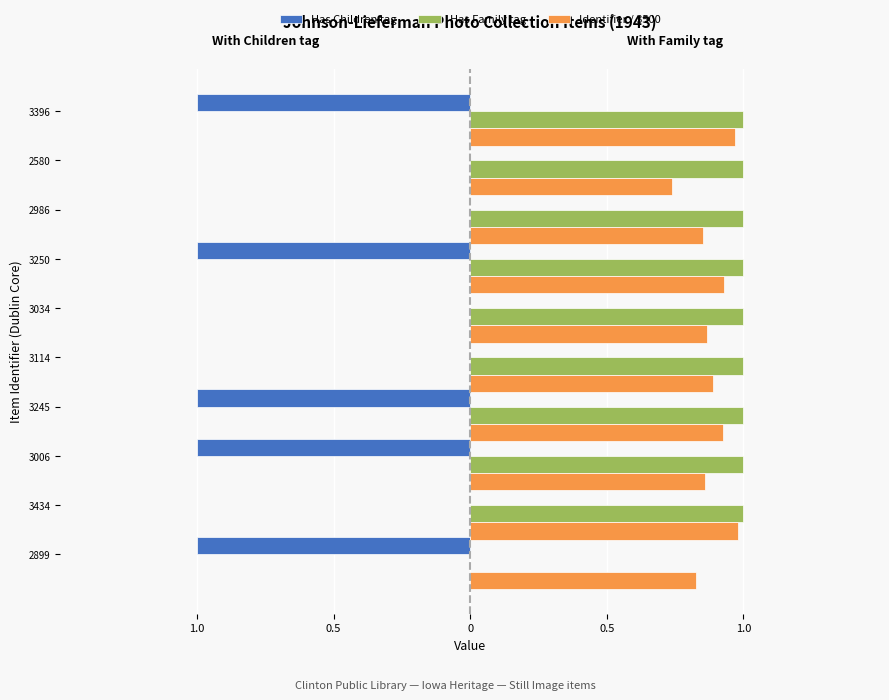

What are all the series names shown in the legend?

Has Children tag, Has Family tag, Identifier / 3500